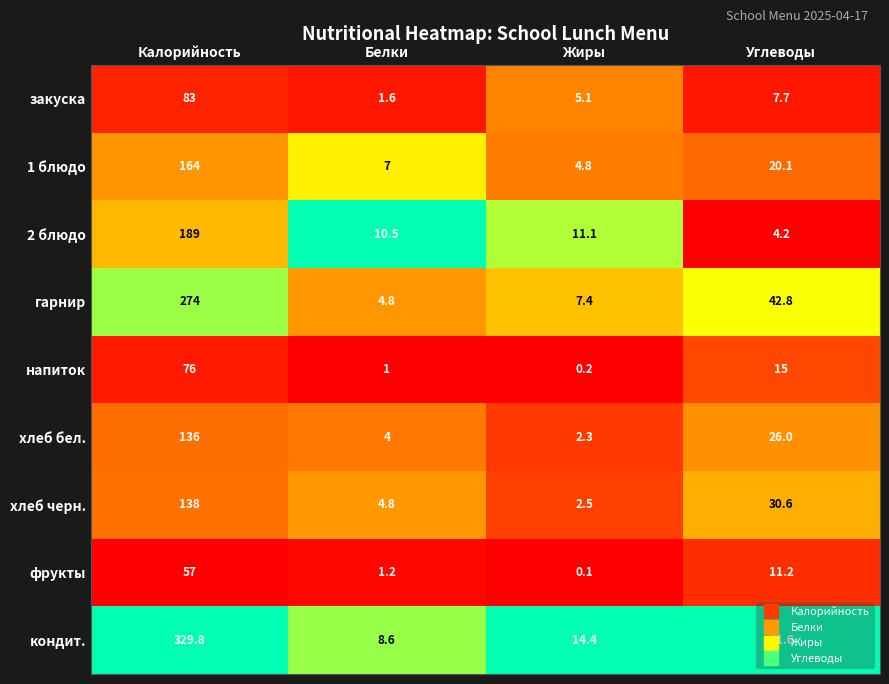

What is the maximum value shown in the chart?

329.8